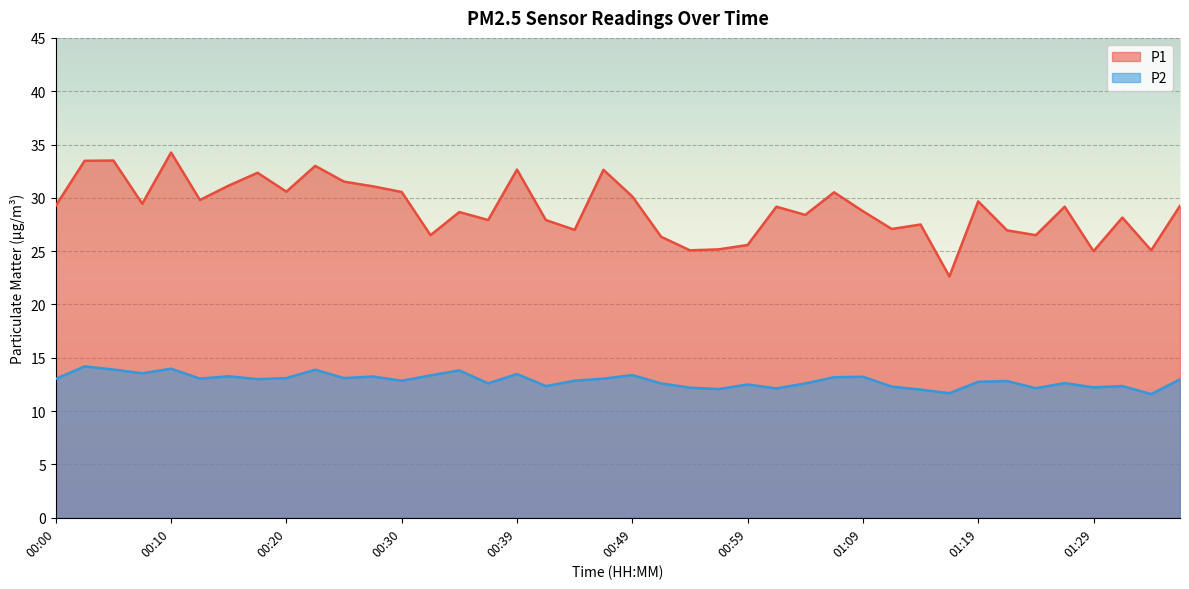

What is the highest value of the P2 series?

14.2